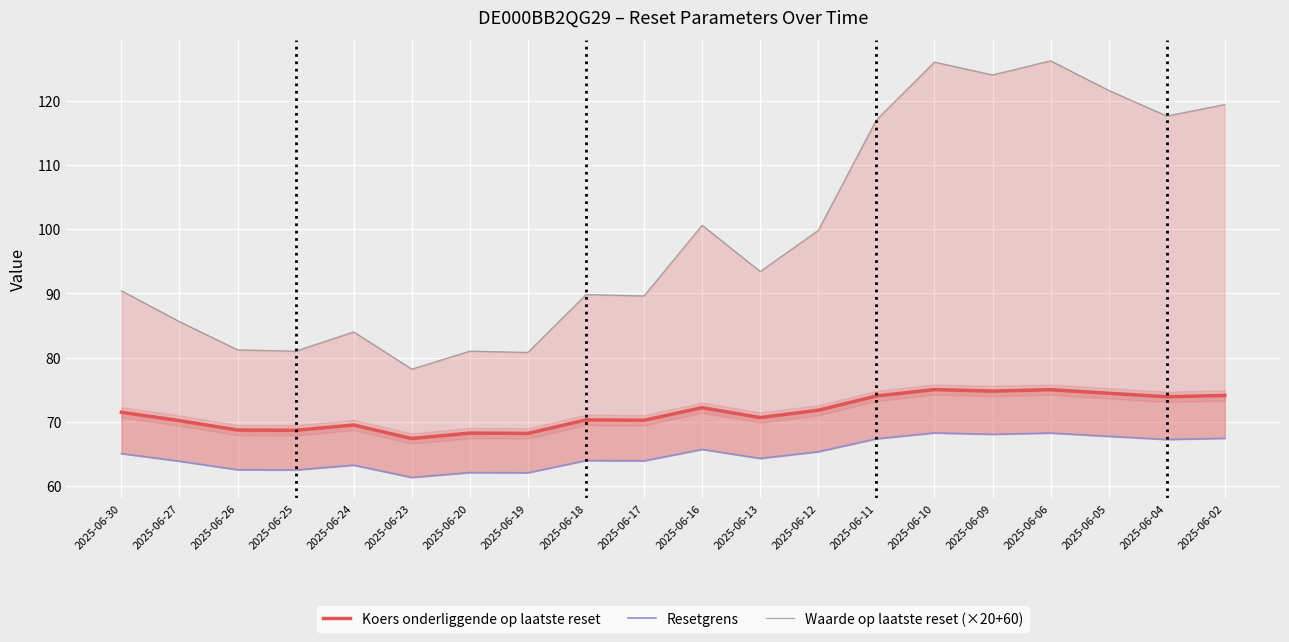

How many data points in Waarde op laatste reset (×20+60) are less than 93?

10